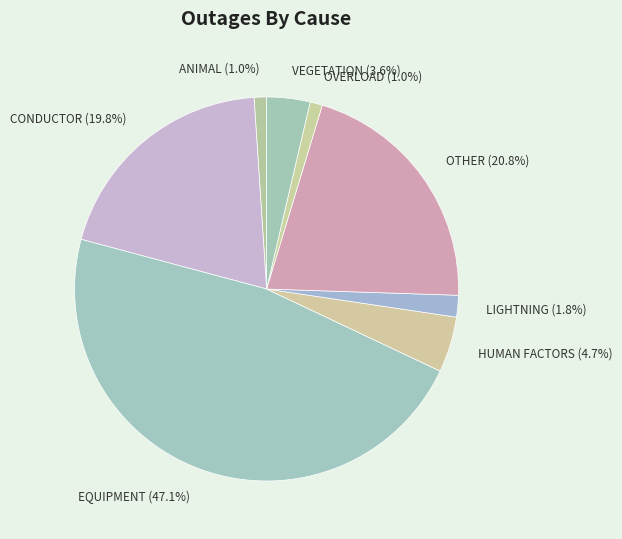

What is the largest slice in the pie chart?

EQUIPMENT